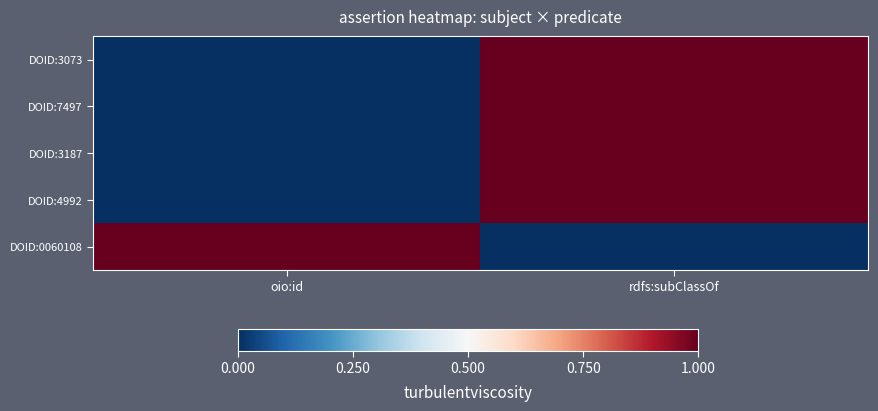

What is the sum of the values at oio:id and rdfs:subClassOf?

1